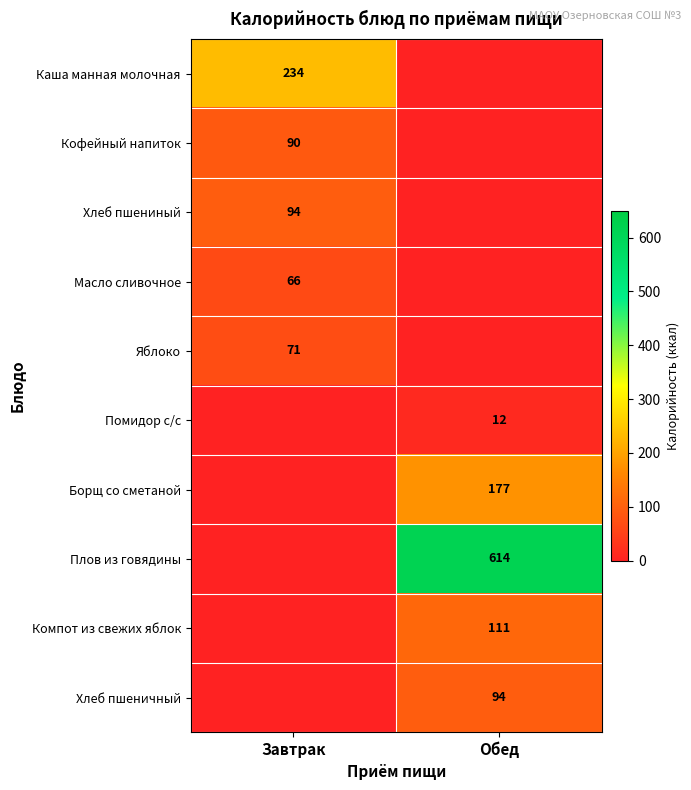

The value of Компот из свежих яблок at Обед is 111. True or false?

True